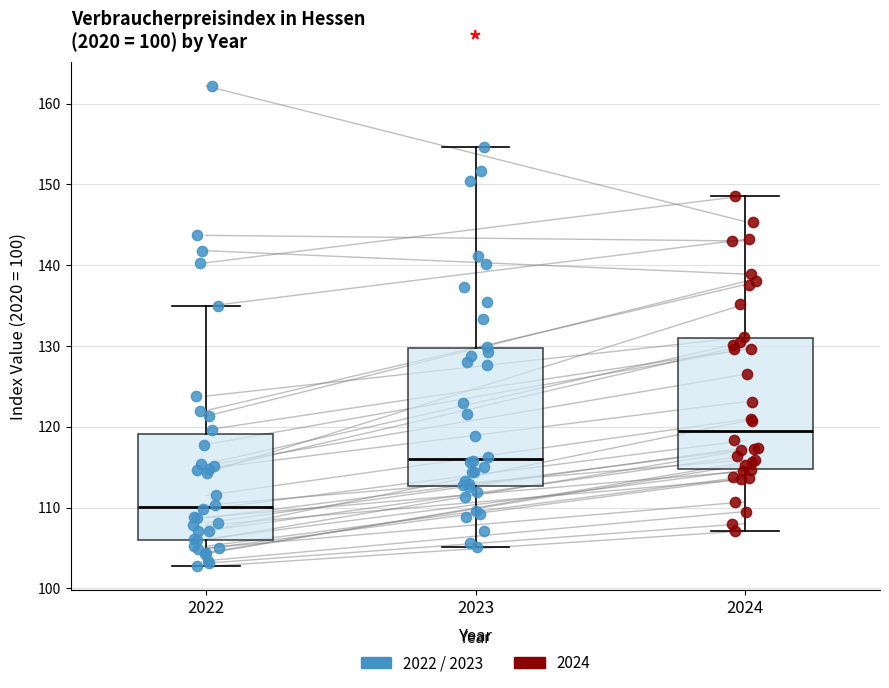

Where is the lower edge of the box at x = 2022 on the y-axis? The values are not printed on the chart, so give them approximately, as read against the axis.

106